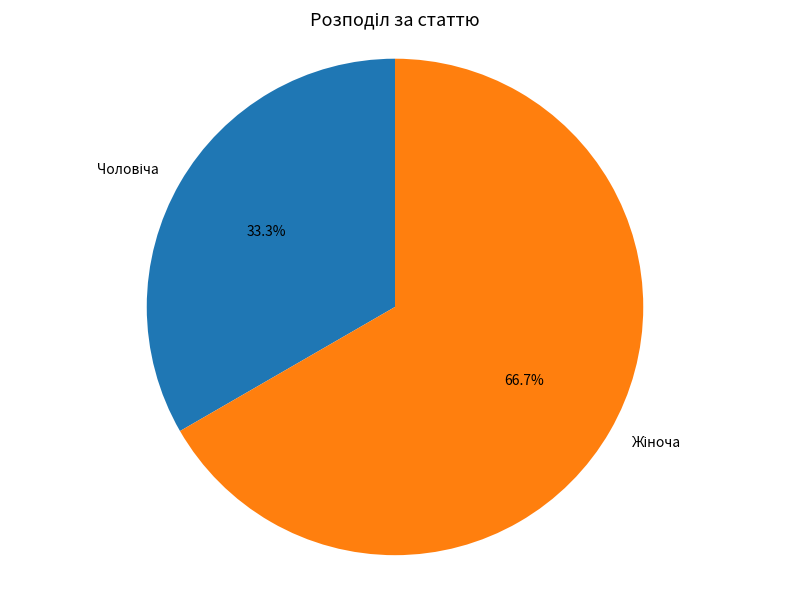

Count the number of slices in the pie.

2